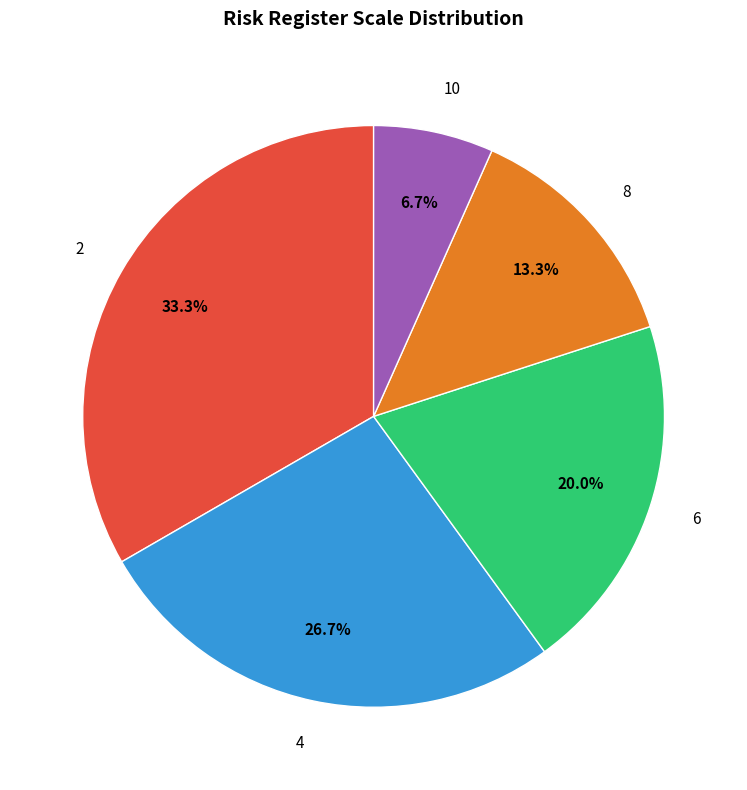

Is there a majority slice in this chart?

No